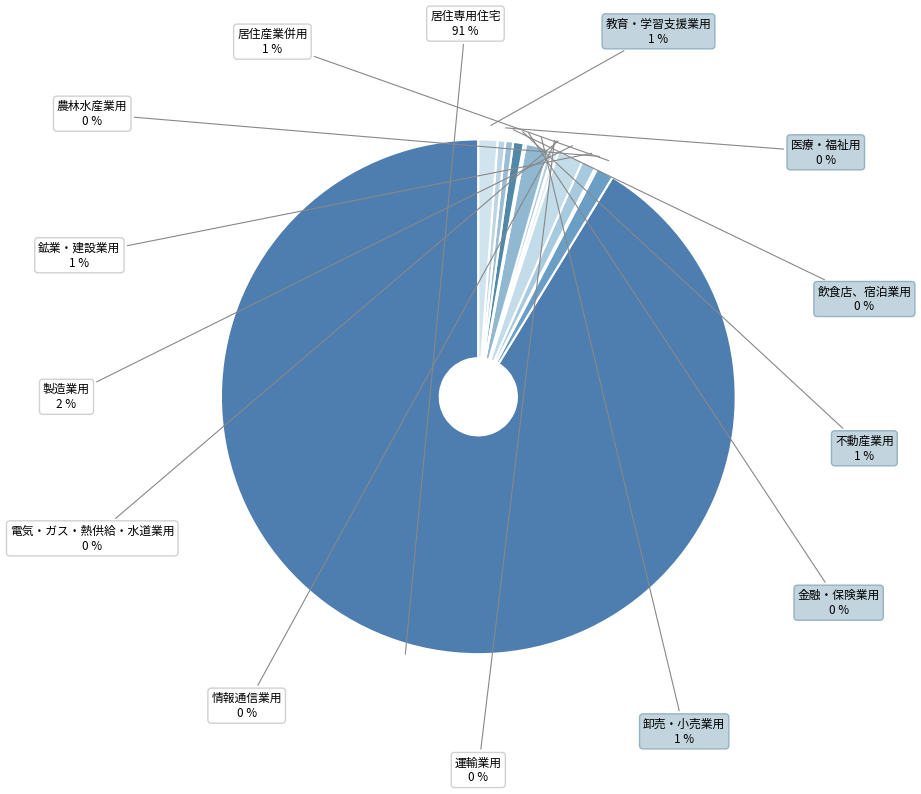

Approximately how many times larger is the value at 居住産業併用 compared to 運輸業用?

3.8